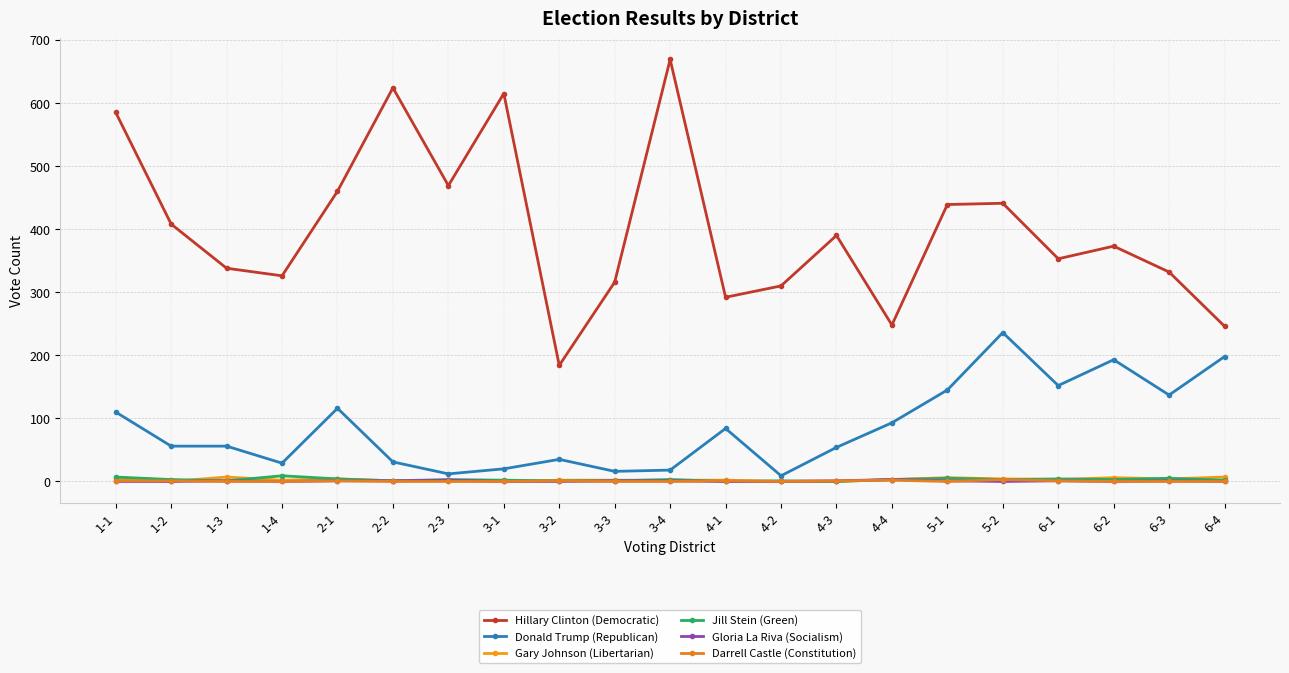

Which has a higher value, 2-3 or 6-2?

2-3